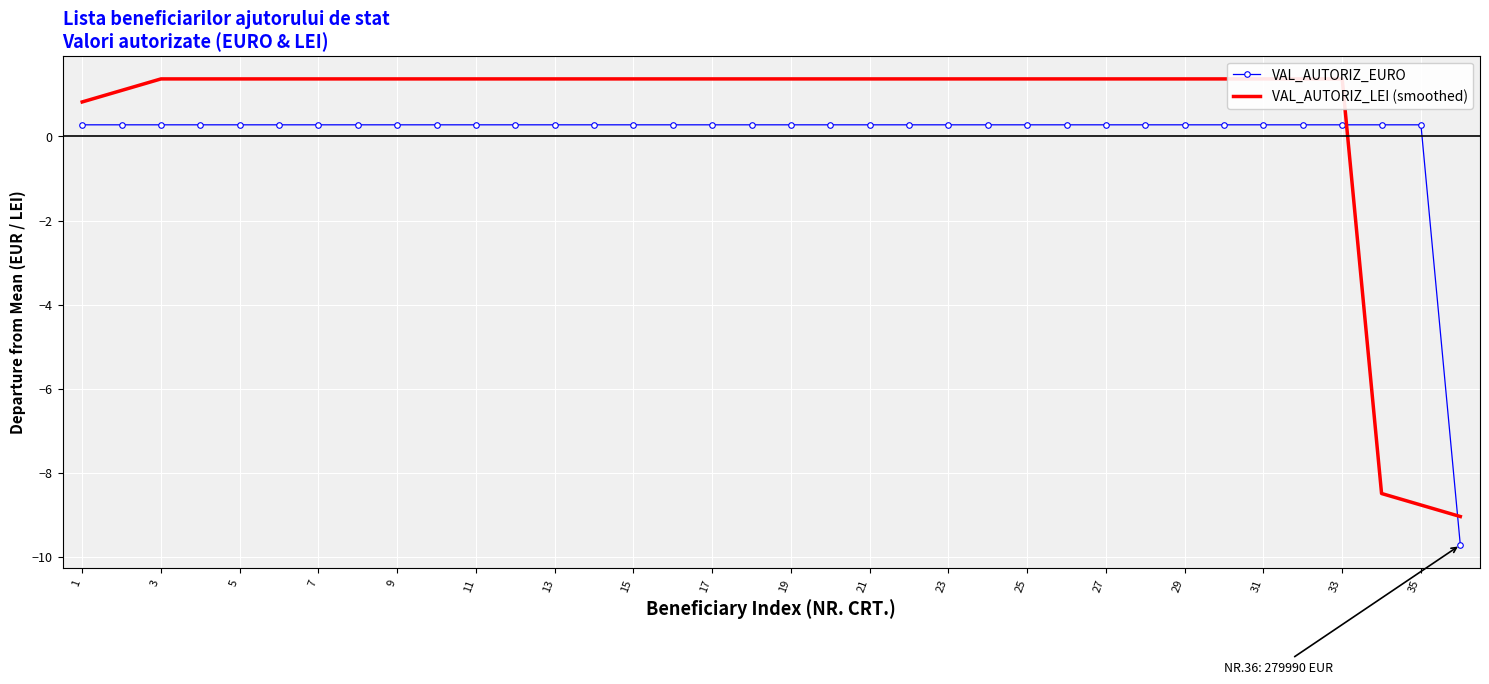

Reading left to right, list all the values displayed in this chart.

VAL_AUTORIZ_EURO: 0.3	0.3	0.3	0.3	0.3	0.3	0.3	0.3	0.3	0.3	0.3	0.3	0.3	0.3	0.3	0.3	0.3	0.3	0.3	0.3	0.3	0.3	0.3	0.3	0.3	0.3	0.3	0.3	0.3	0.3	0.3	0.3	0.3	0.3	0.3	-9.7
VAL_AUTORIZ_LEI (smoothed): 0.8	1.1	1.4	1.4	1.4	1.4	1.4	1.4	1.4	1.4	1.4	1.4	1.4	1.4	1.4	1.4	1.4	1.4	1.4	1.4	1.4	1.4	1.4	1.4	1.4	1.4	1.4	1.4	1.4	1.4	1.4	1.4	1.4	-8.5	-8.8	-9.0